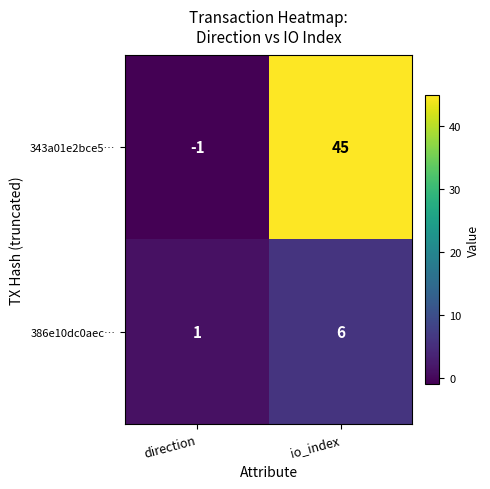

Reading left to right, list all the values displayed in this chart.

343a01e2bce5…: -1	45
386e10dc0aec…: 1	6